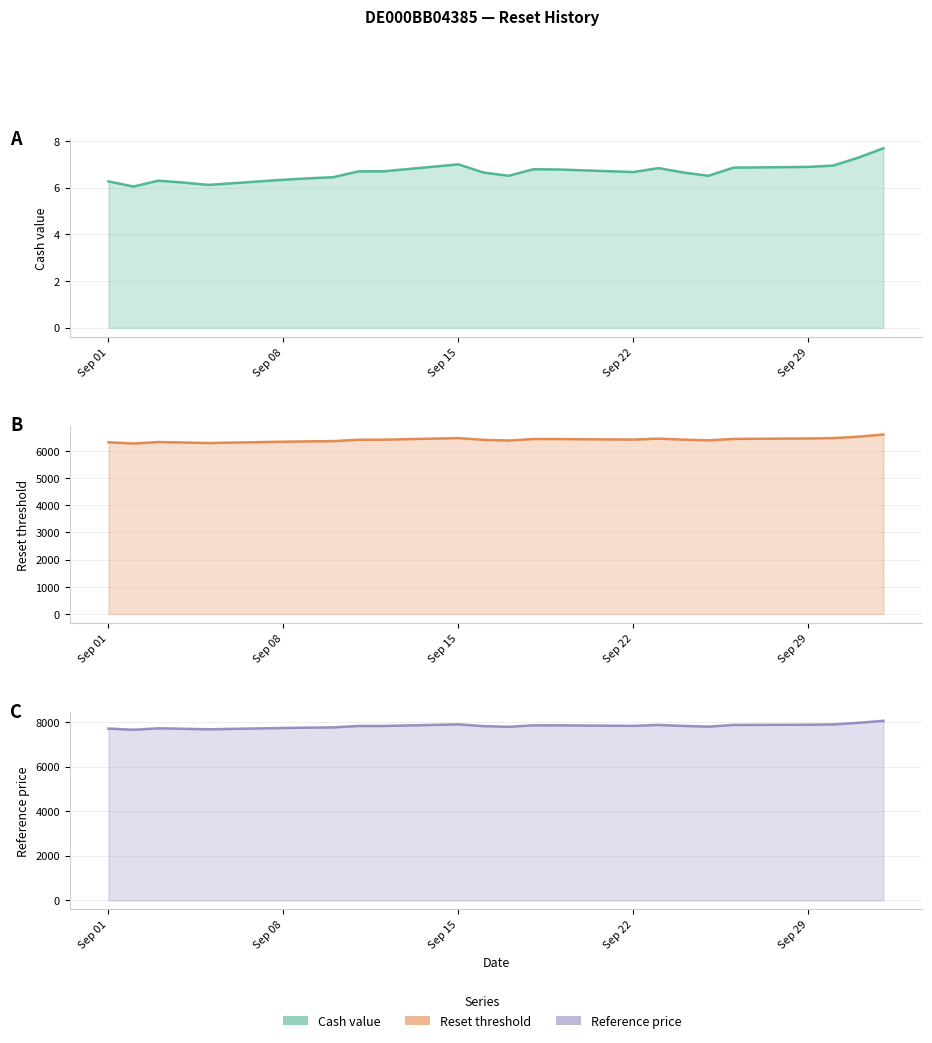

What is the difference between the Reference price values at 2025-09-08 and 2025-09-03?

15.1